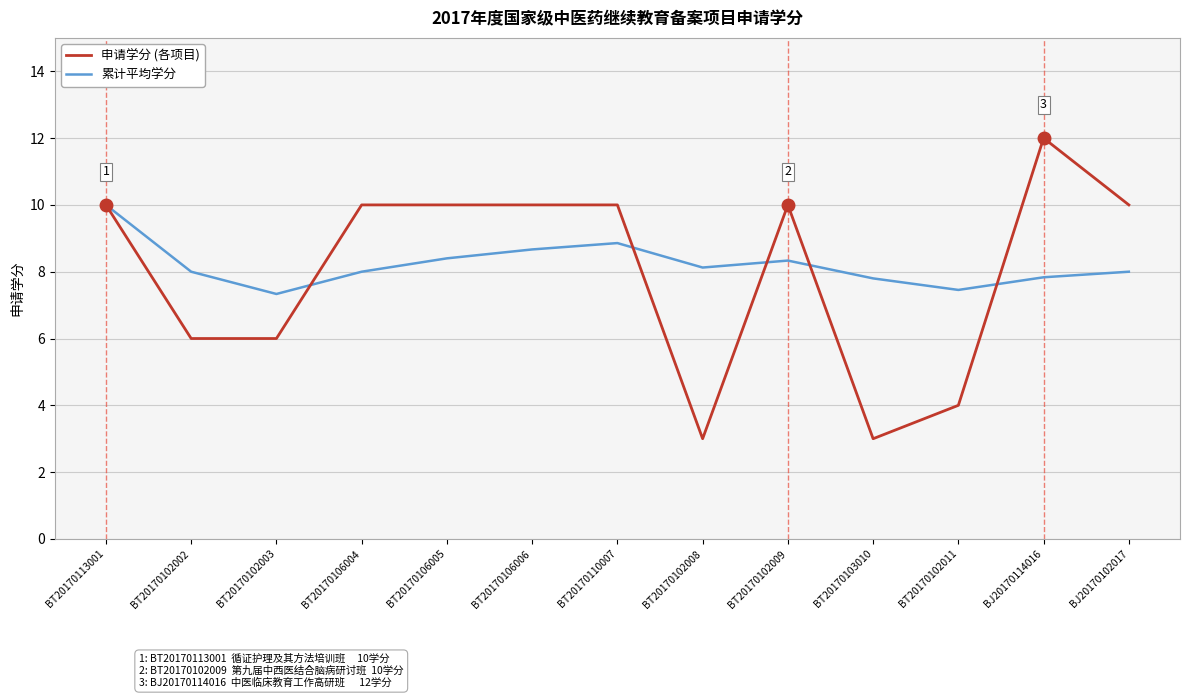

True or false: 累计平均学分 has more than 1 points higher than both neighbors.

True